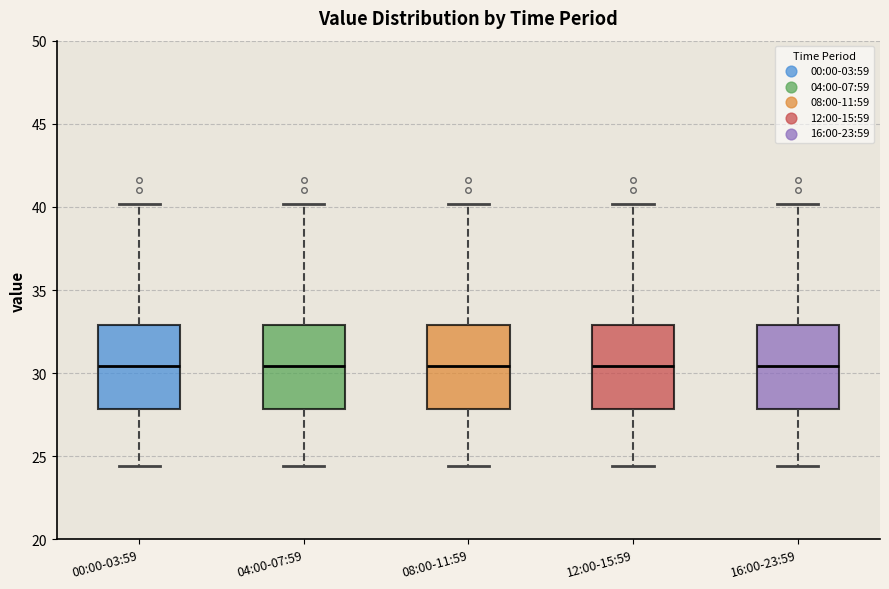

Reading left to right, transcribe this box plot: for each box, give where its median line is, the range the box spans, and where its two whiskers end, as read against the y-axis. The values are not printed on the chart, so give them approximately, as read against the axis.

00:00-03:59: median 30.5, box 28.0 to 33.0, whiskers 24.5 to 40.0
04:00-07:59: median 30.5, box 28.0 to 33.0, whiskers 24.5 to 40.0
08:00-11:59: median 30.5, box 28.0 to 33.0, whiskers 24.5 to 40.0
12:00-15:59: median 30.5, box 28.0 to 33.0, whiskers 24.5 to 40.0
16:00-23:59: median 30.5, box 28.0 to 33.0, whiskers 24.5 to 40.0